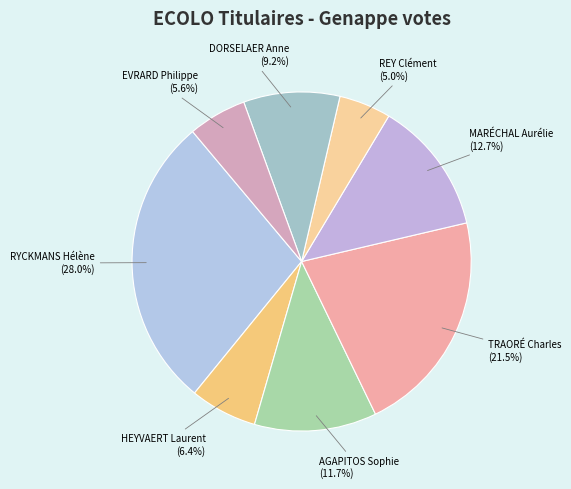

Which slice is the smallest?

REY Clément